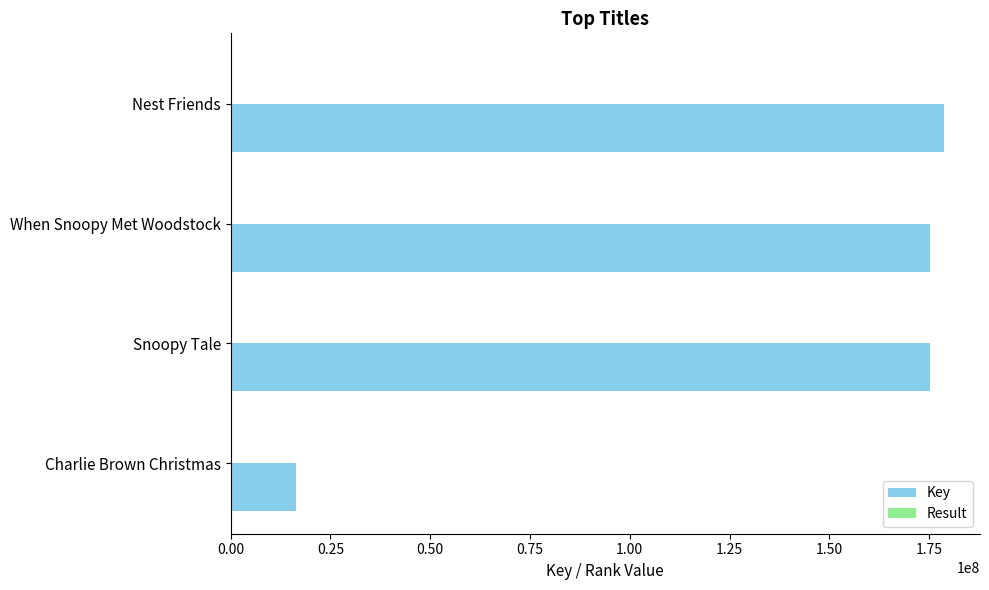

The Key series shows 16352365 at Charlie Brown Christmas. True or false?

True